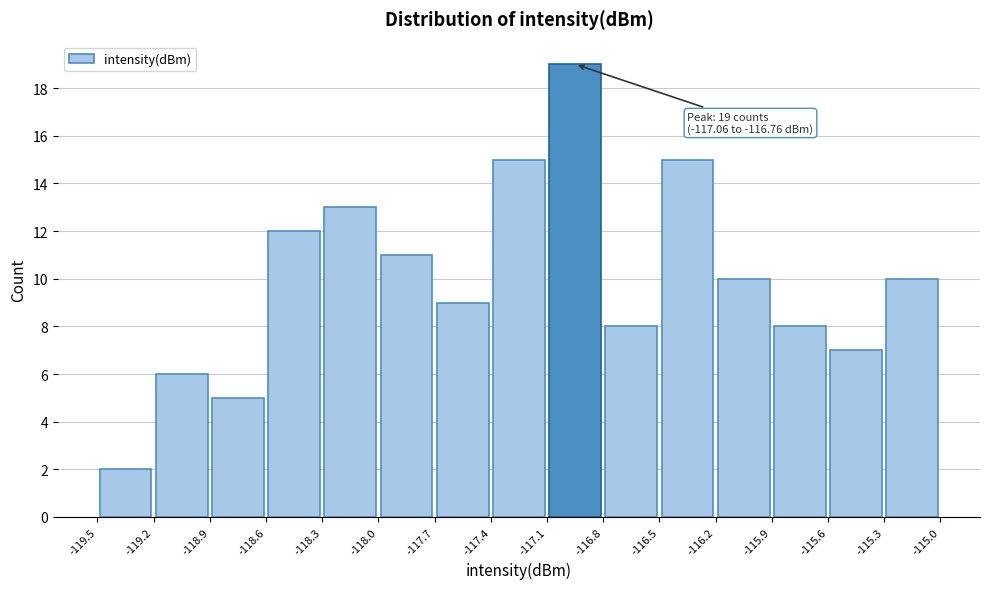

Over which range of the x-axis is the bar tallest?

-117.1 to -116.8